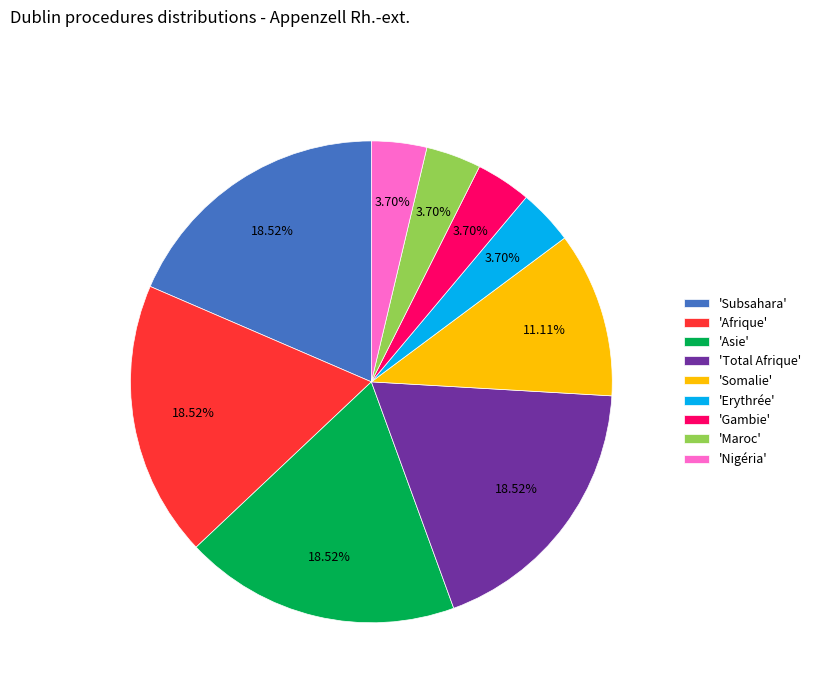

Which has a higher value, 'Somalie' or 'Nigéria'?

'Somalie'